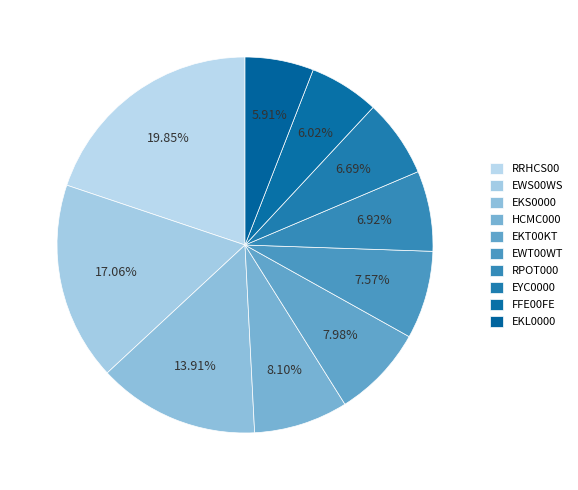

What portion of the pie excludes RPOT000?

93.1%